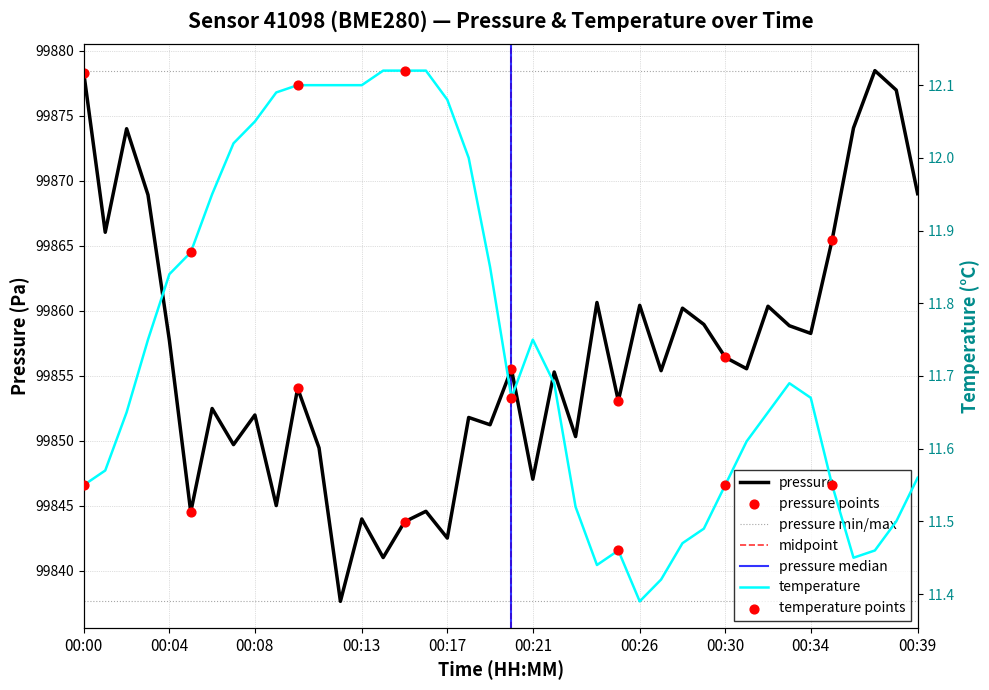

At how many categories does at least one series exceed 42276?

40